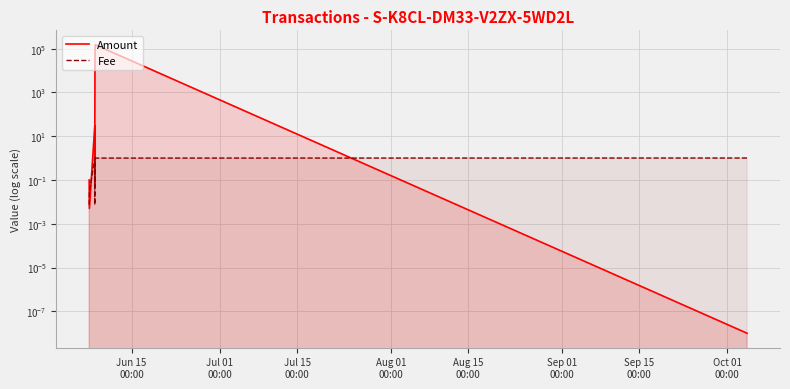

True or false: Fee has more than 0 interior local peaks.

True